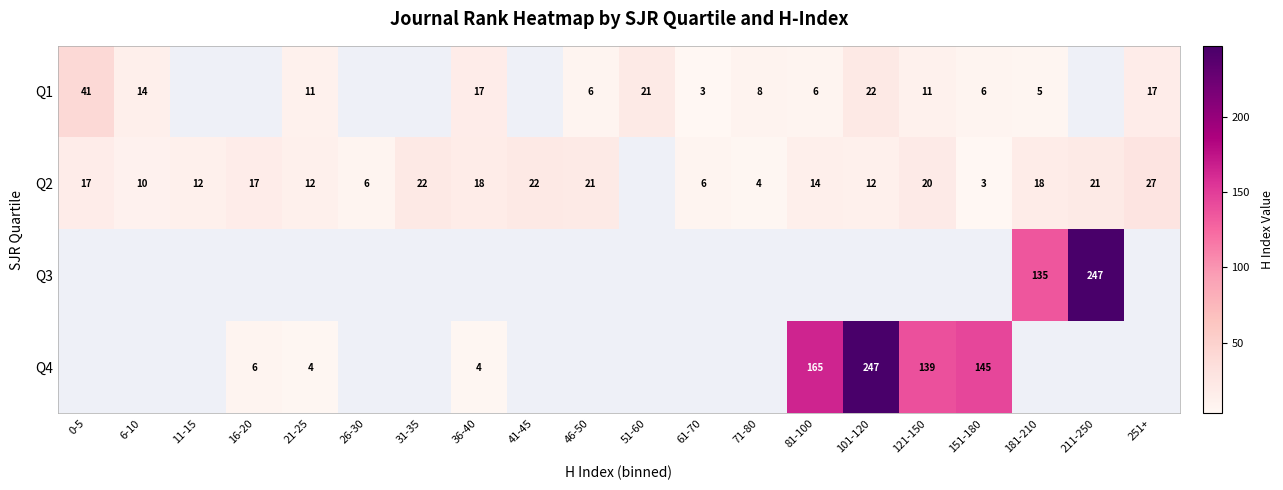

Is the value of Q2 at 31-35 greater than the value of Q1 at 151-180?

Yes